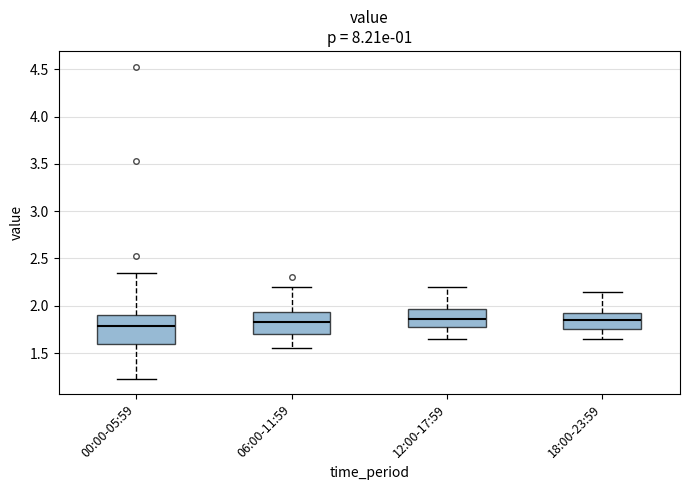

Where does the median line of the box for 12:00-17:59 sit on the y-axis? The values are not printed on the chart, so give them approximately, as read against the axis.

1.85